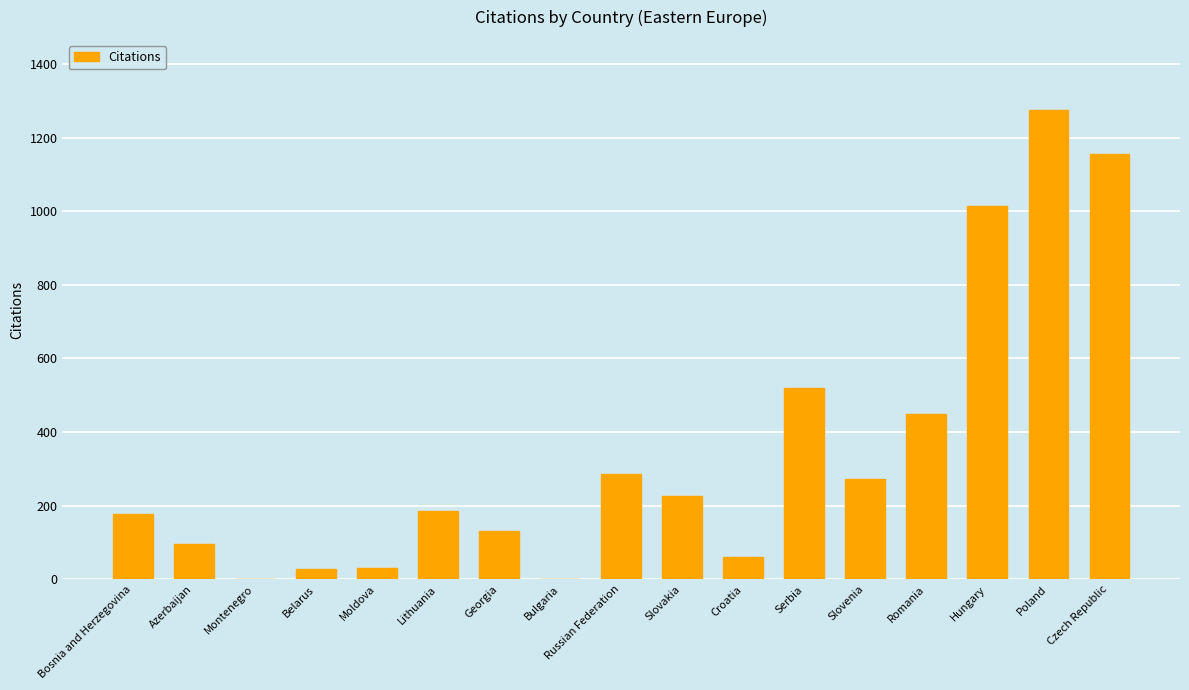

How many data points does each series have?

17